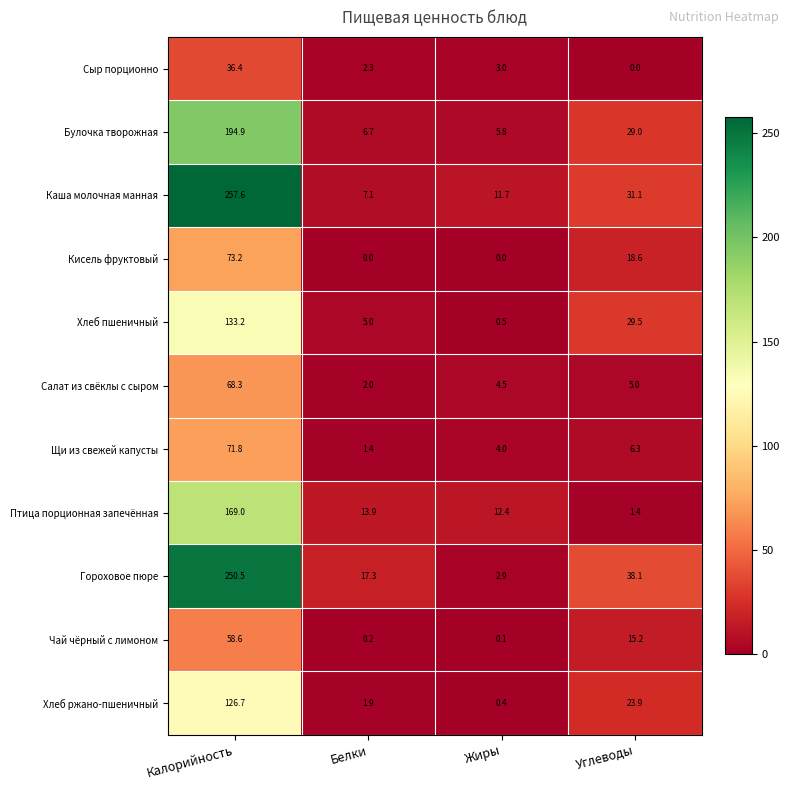

Rank the series by their maximum value, from highest to lowest.

Каша молочная манная, Гороховое пюре, Булочка творожная, Птица порционная запечённая, Хлеб пшеничный, Хлеб ржано-пшеничный, Кисель фруктовый, Щи из свежей капусты, Салат из свёклы с сыром, Чай чёрный с лимоном, Сыр порционно